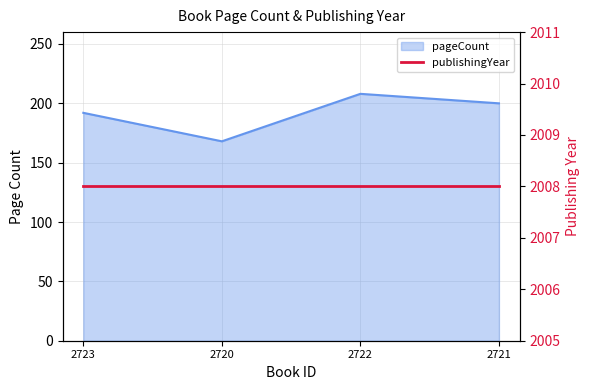

Does the chart have visible grid lines?

Yes